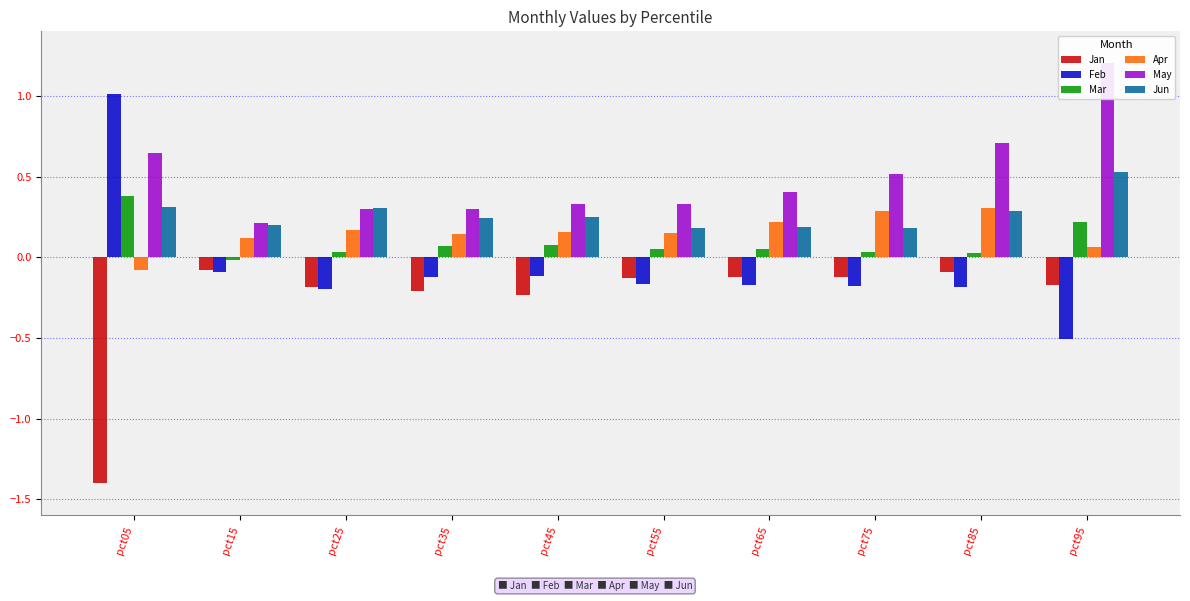

How many May values are between 0 and 1?

9